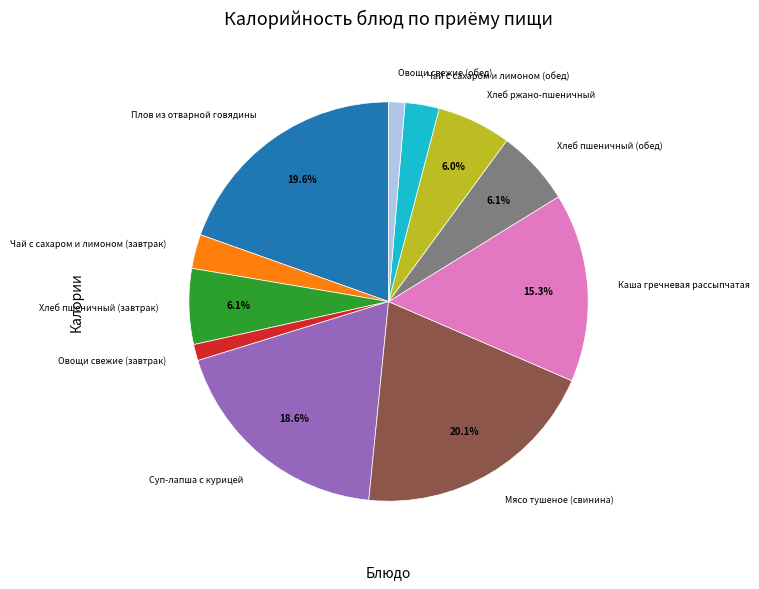

Approximately how many times larger is the value at Хлеб ржано-пшеничный compared to Хлеб пшеничный (обед)?

1.0